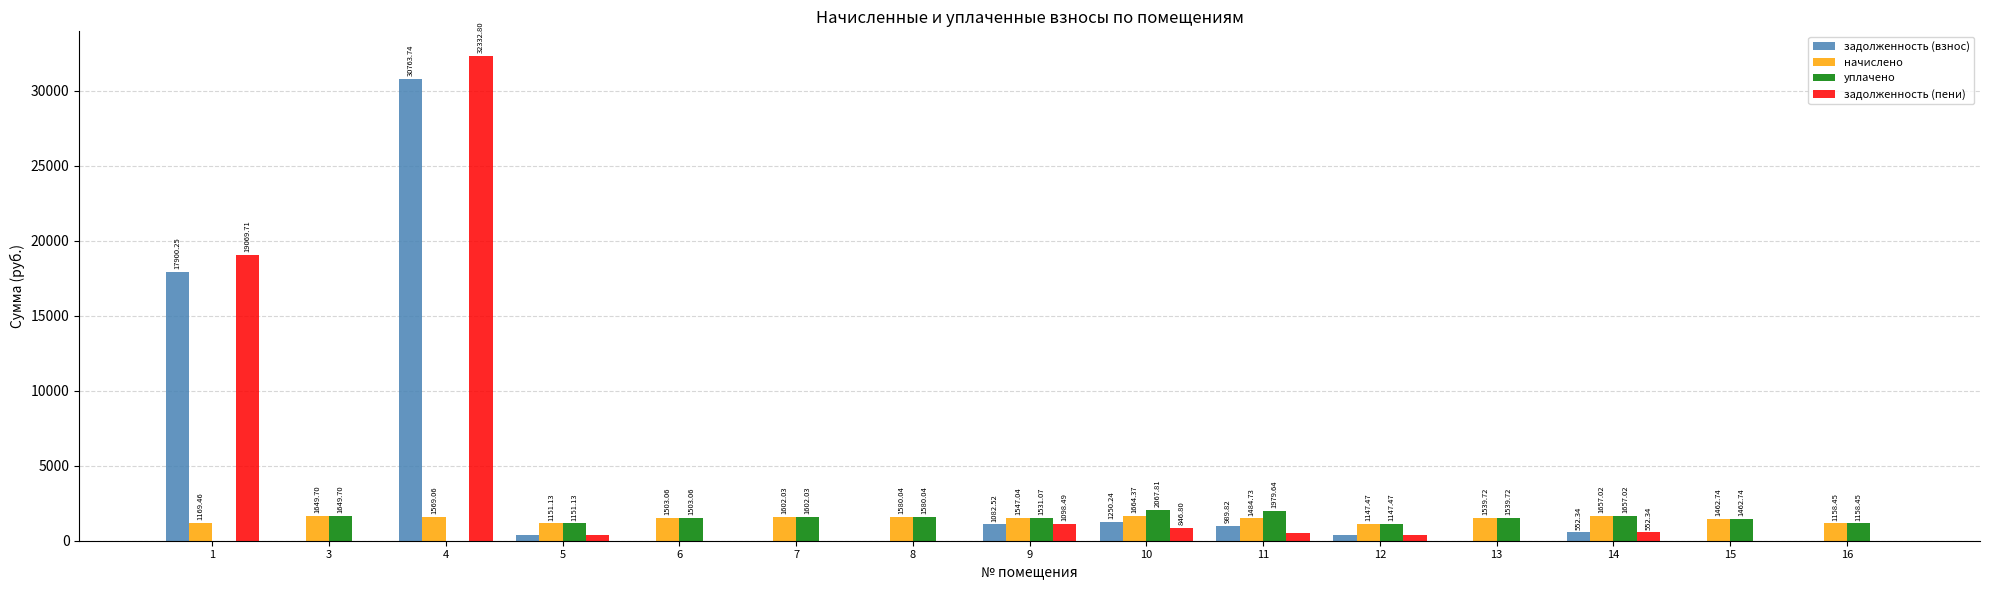

At which category is the sum across all series the highest?

4